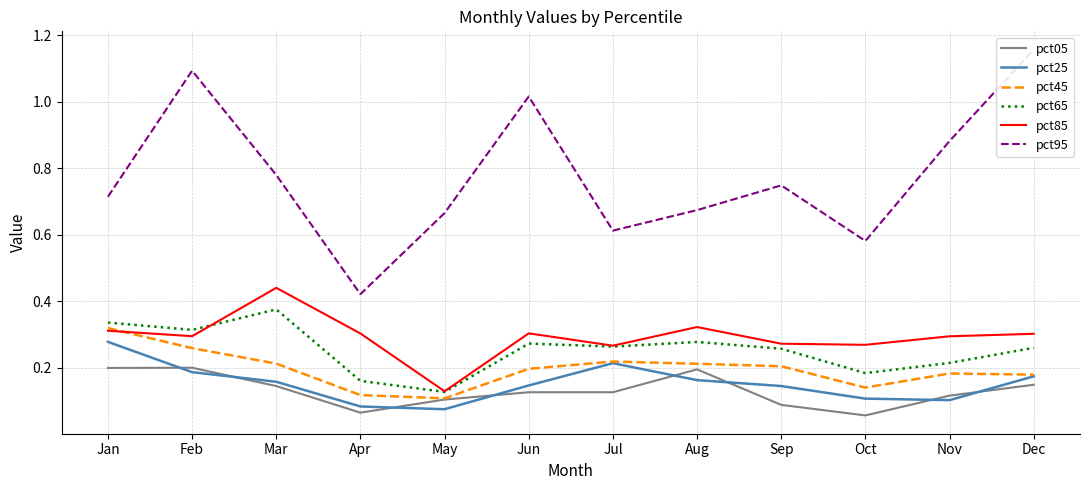

What is the value of the pct25 point at the 1st from the left?

0.3